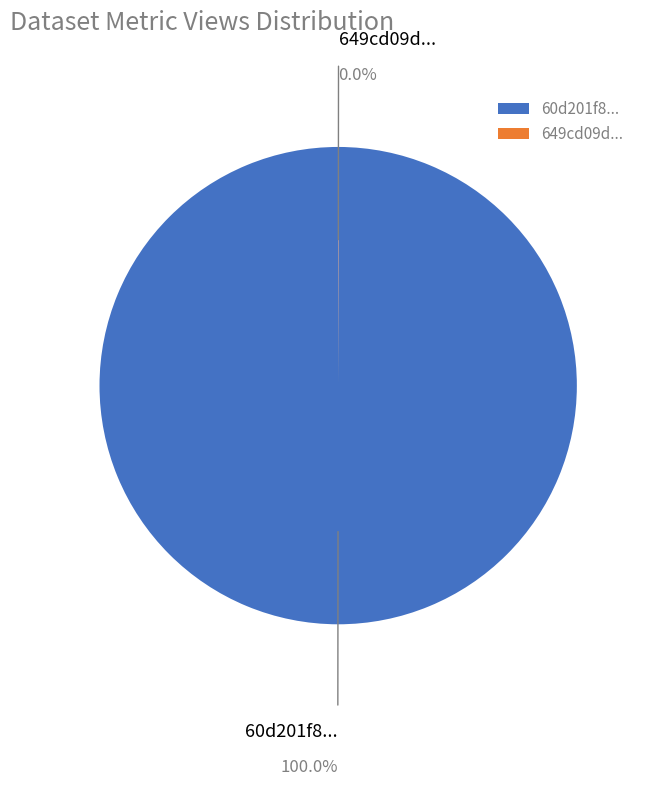

Which slice is the largest?

60d201f8...